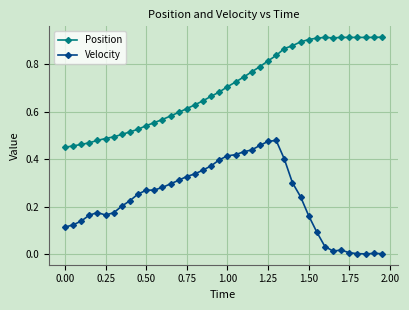

True or false: Velocity and Position intersect in this chart.

False